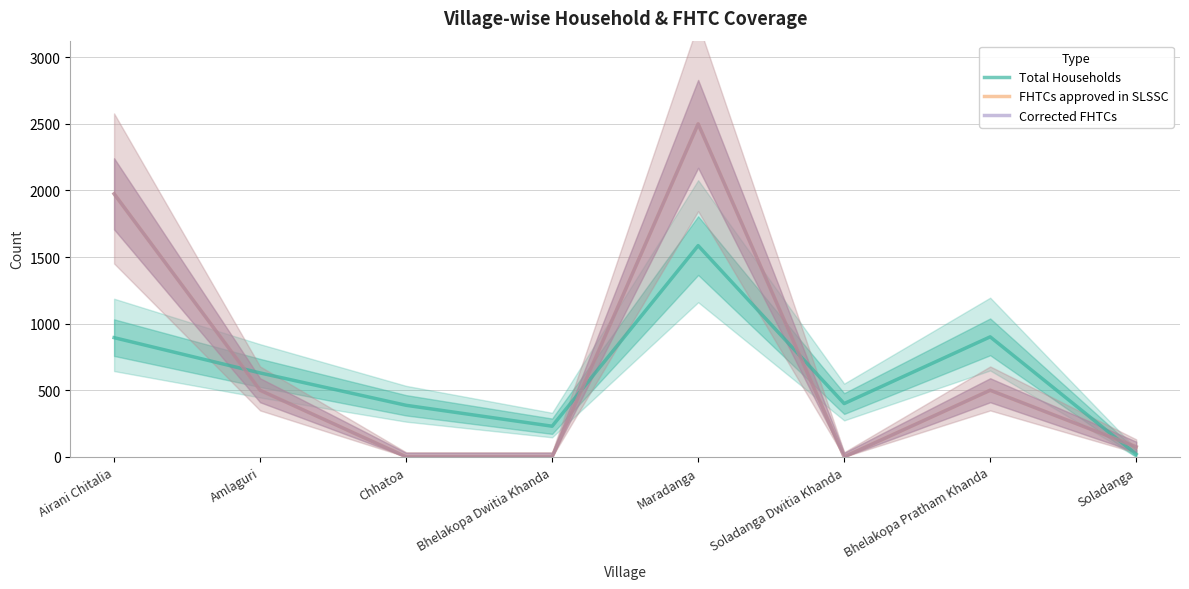

What are all the series names shown in the legend?

Total Households, FHTCs approved in SLSSC, Corrected FHTCs